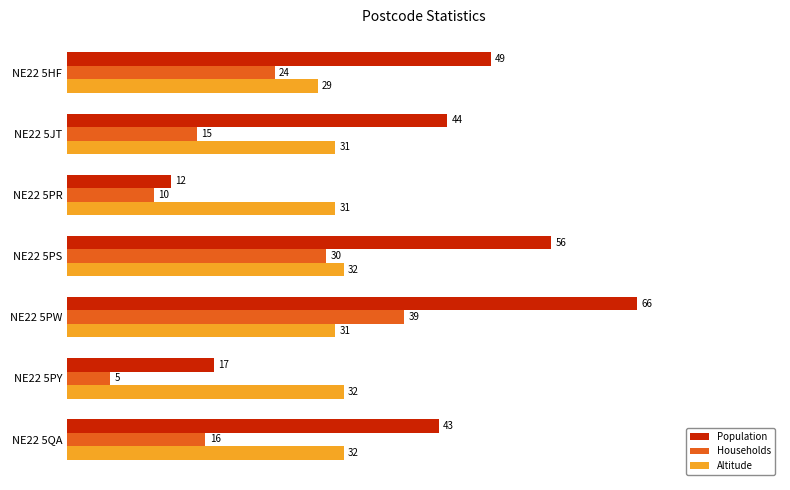

What is the highest value of the Altitude series?

32